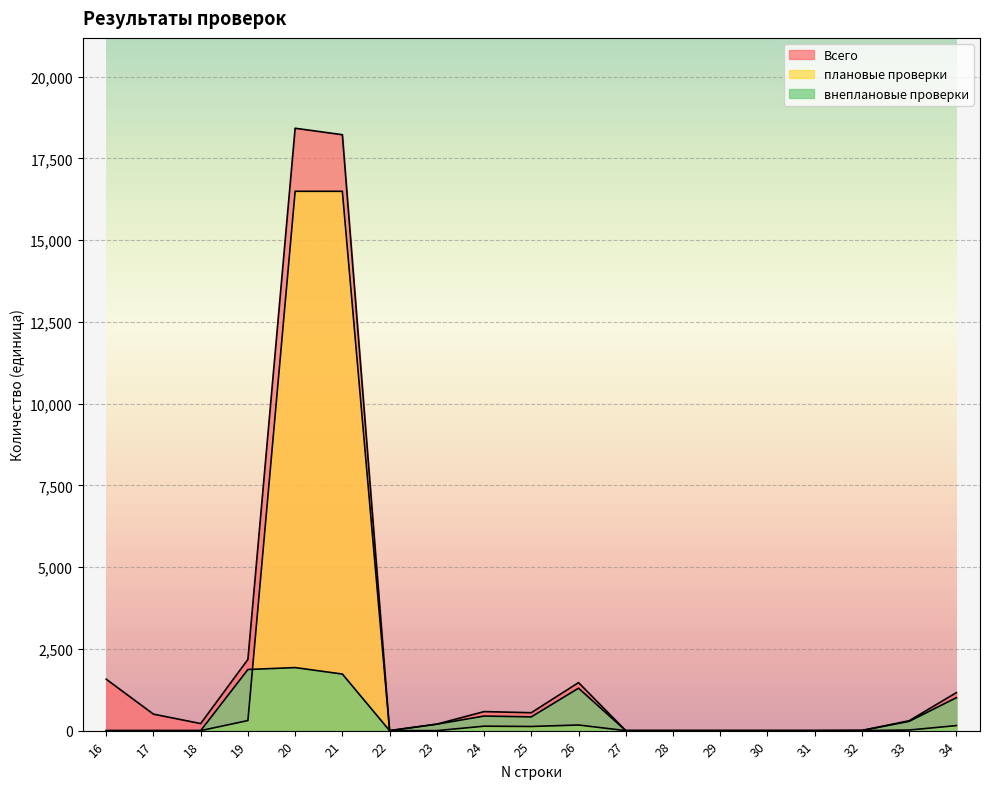

What is the sum of all Всего values?

45376